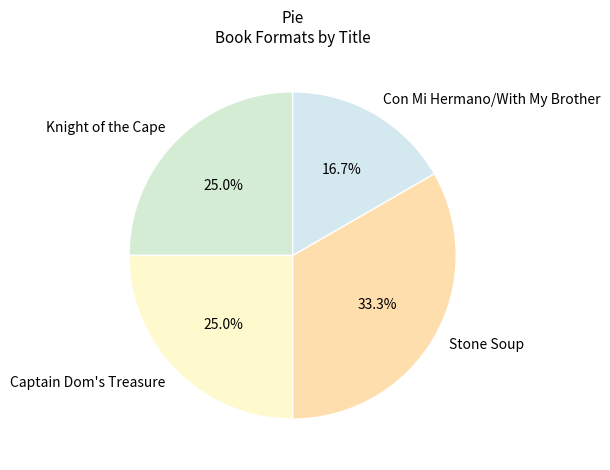

Between Stone Soup and Captain Dom's Treasure, which is larger?

Stone Soup